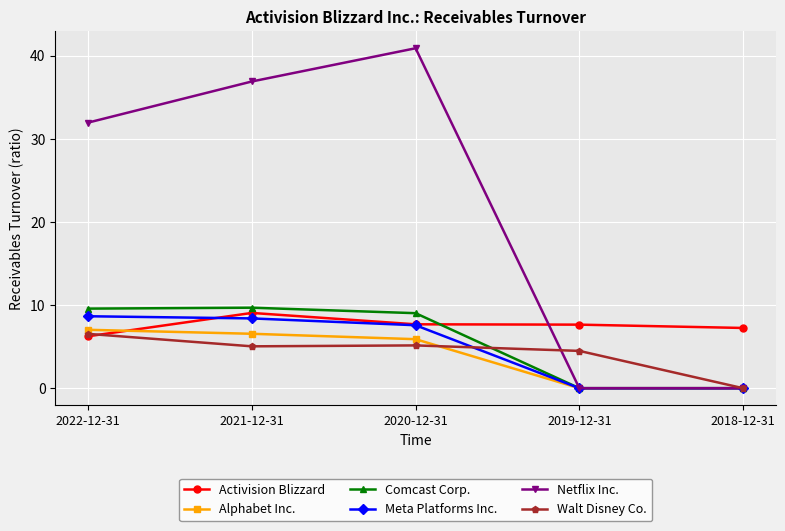

What is the sum of all Alphabet Inc. values?

19.5